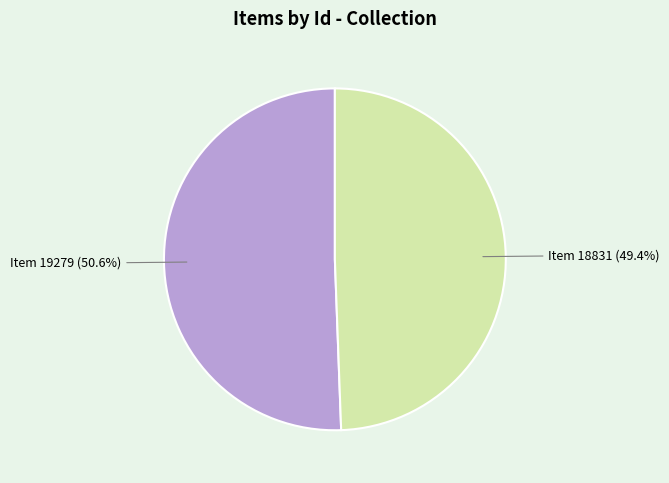

To the nearest percent, what is the average slice percentage?

50%